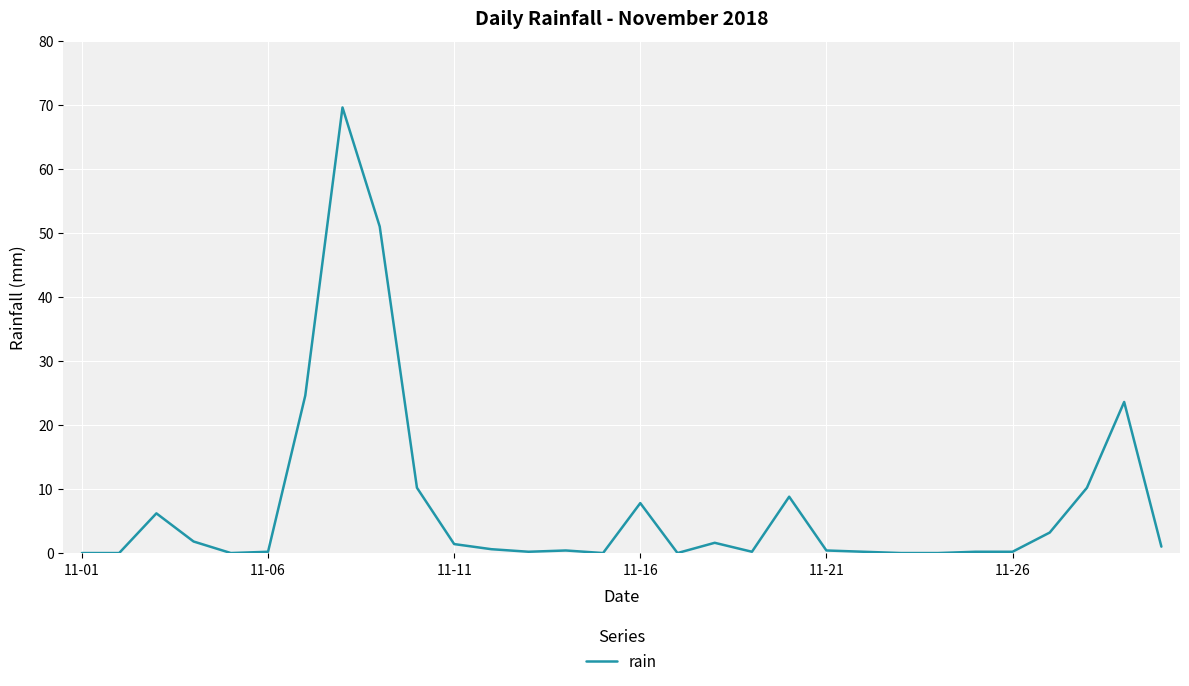

What is the maximum value shown in the chart?

69.6